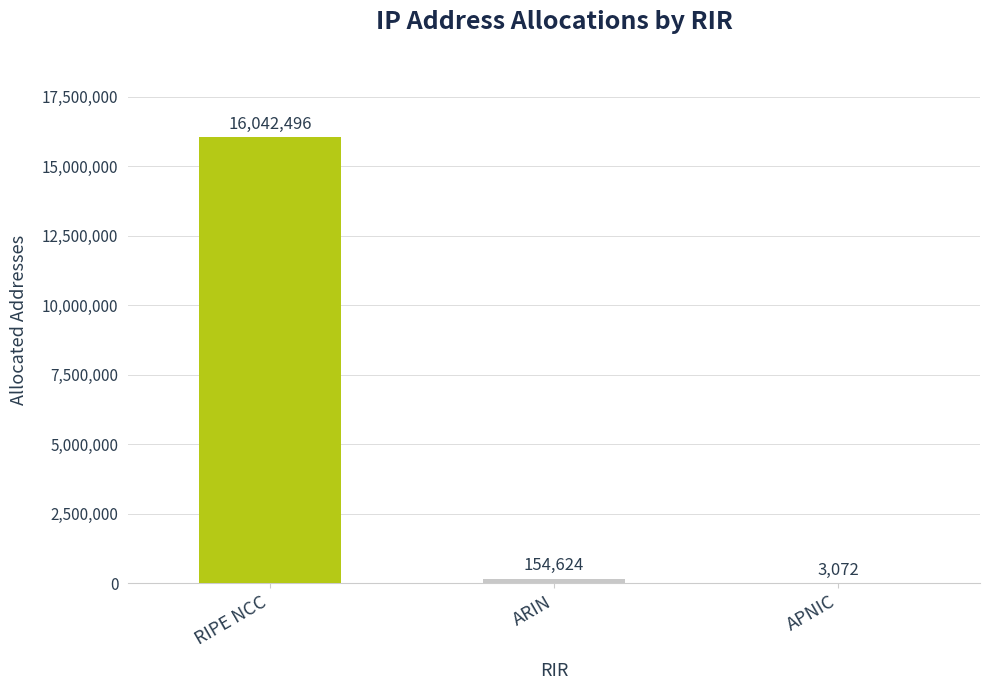

What is the sum of all values?

16200192